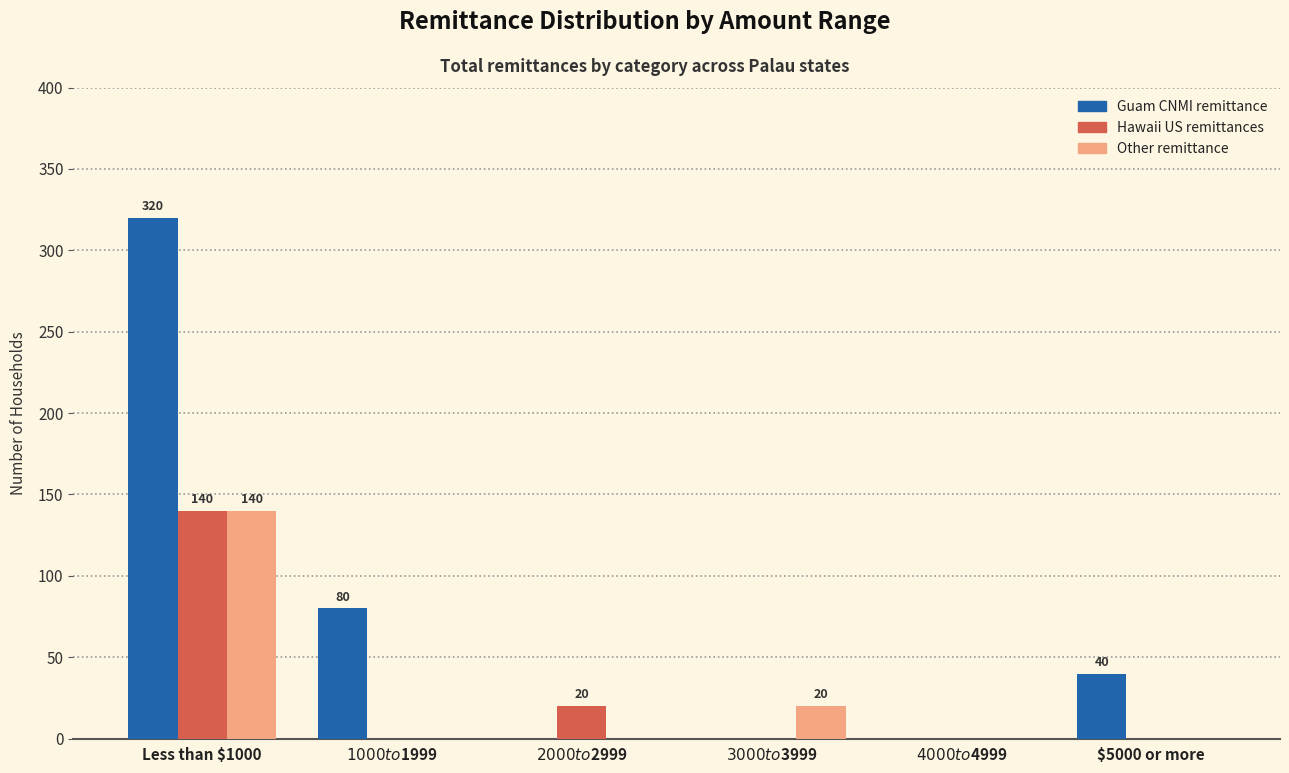

Which series has the largest total across all categories?

Guam CNMI remittance